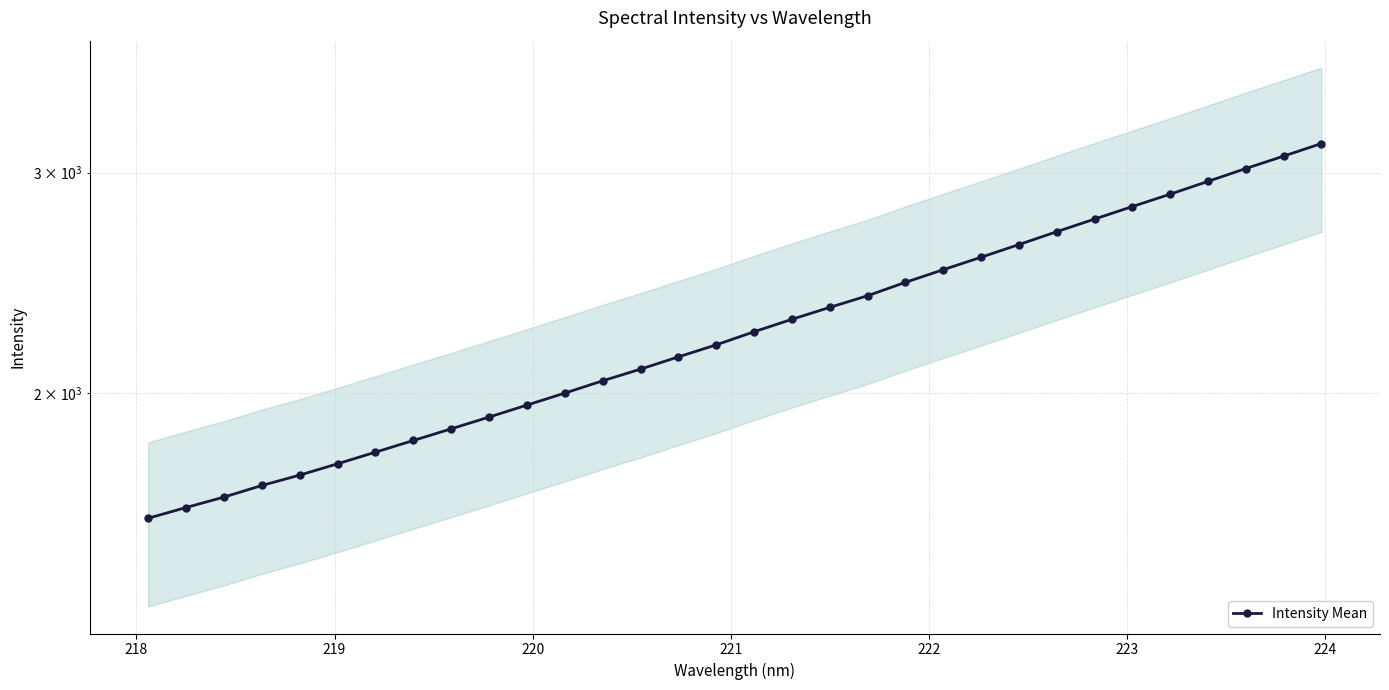

What is the greatest value displayed?

3164.7